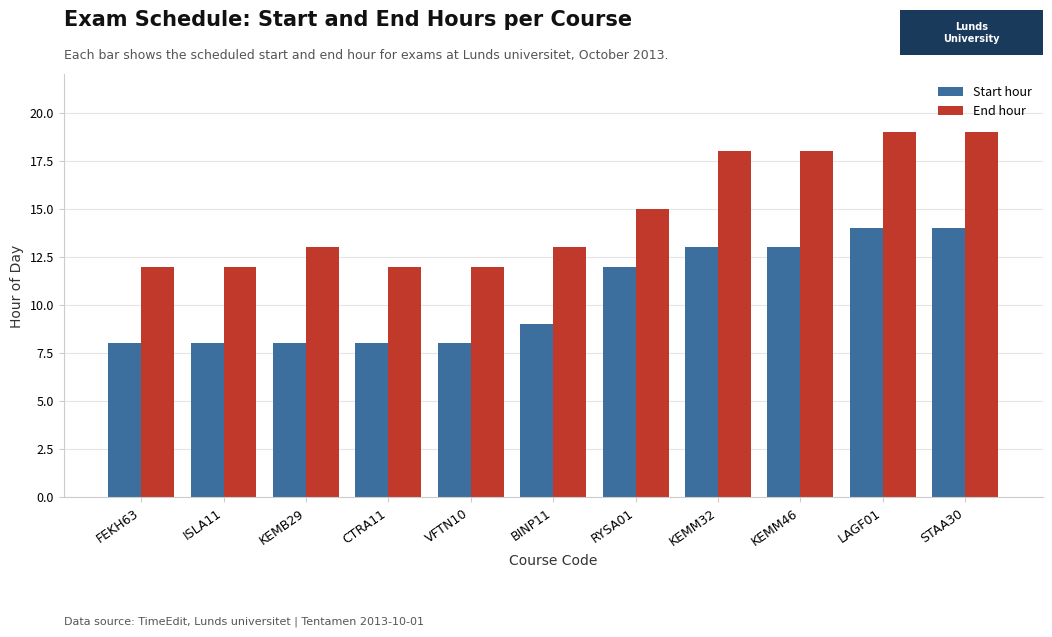

Where is End hour nearest to the value 15?

RYSA01